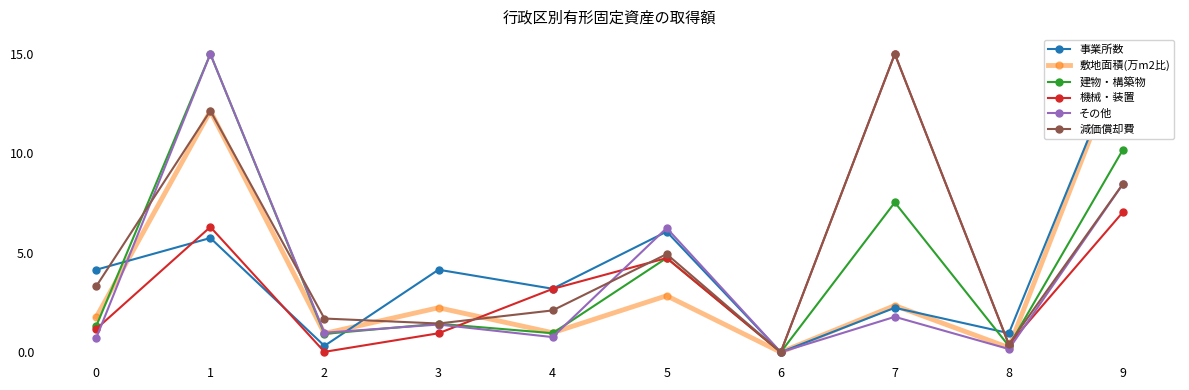

Where is the first local maximum for 事業所数?

1